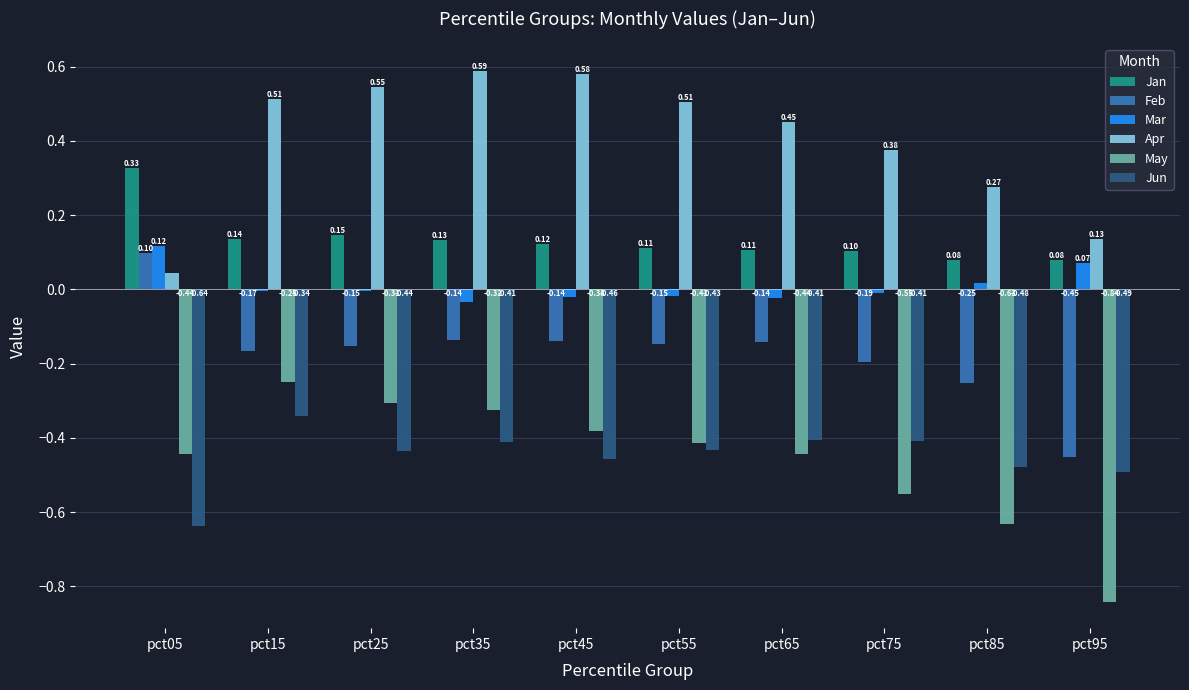

At which category is the sum across all series the highest?

pct15